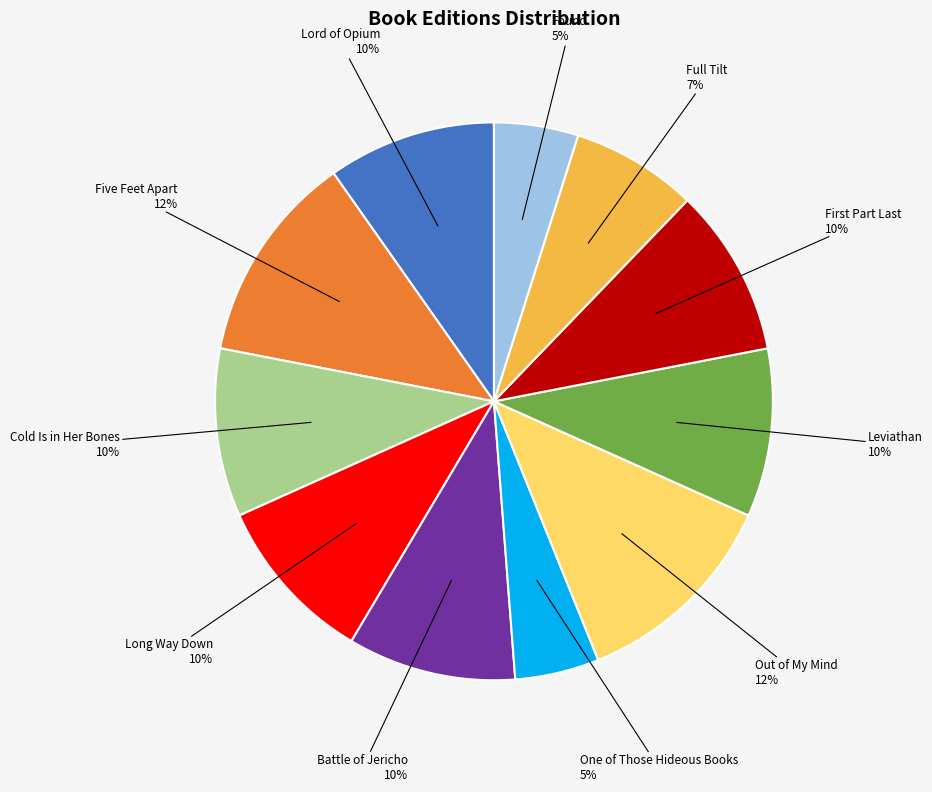

Is there a majority slice in this chart?

No